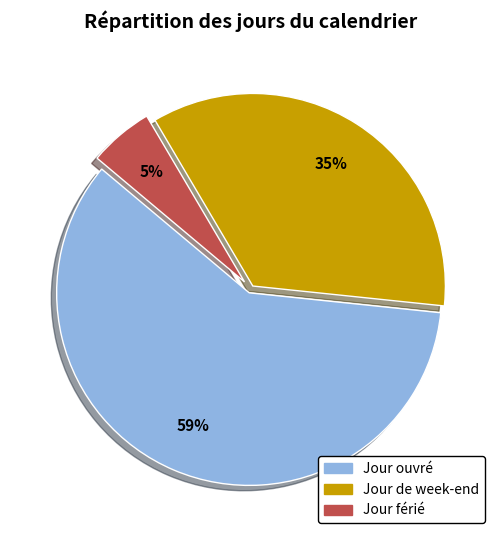

Which category accounts for the majority?

Jour ouvré